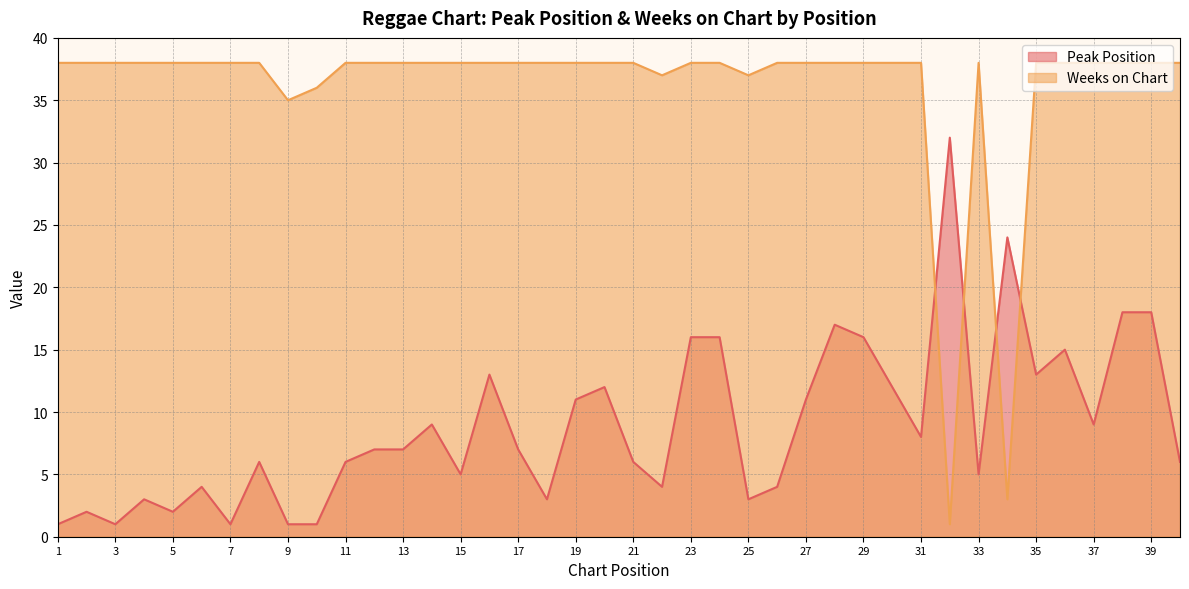

Is the value of Weeks on Chart at 1 greater than the value of Peak Position at 26?

Yes